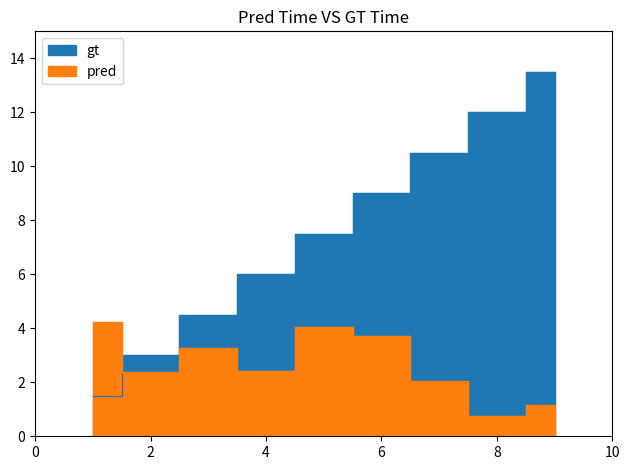

Is this an area chart (filled region under the line)?

No